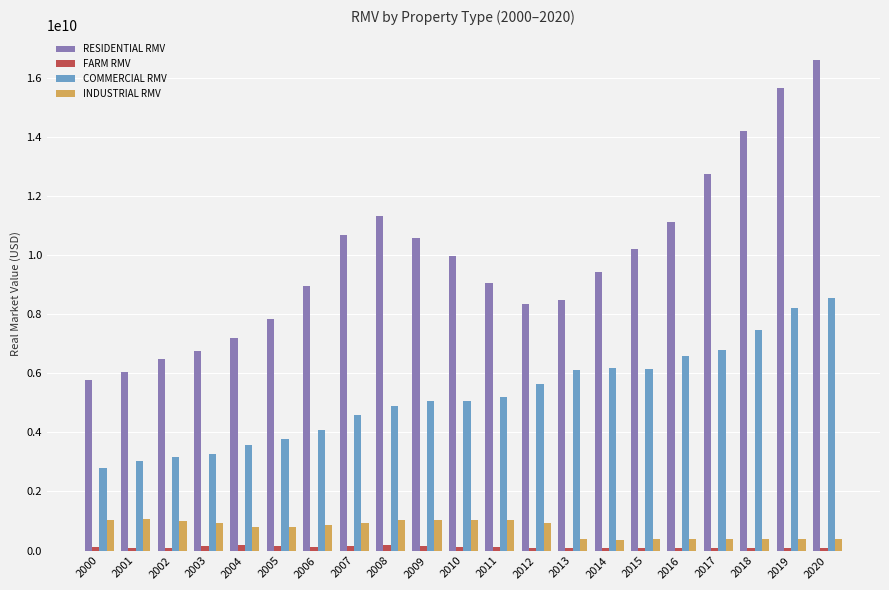

Which series has the largest total across all categories?

RESIDENTIAL RMV